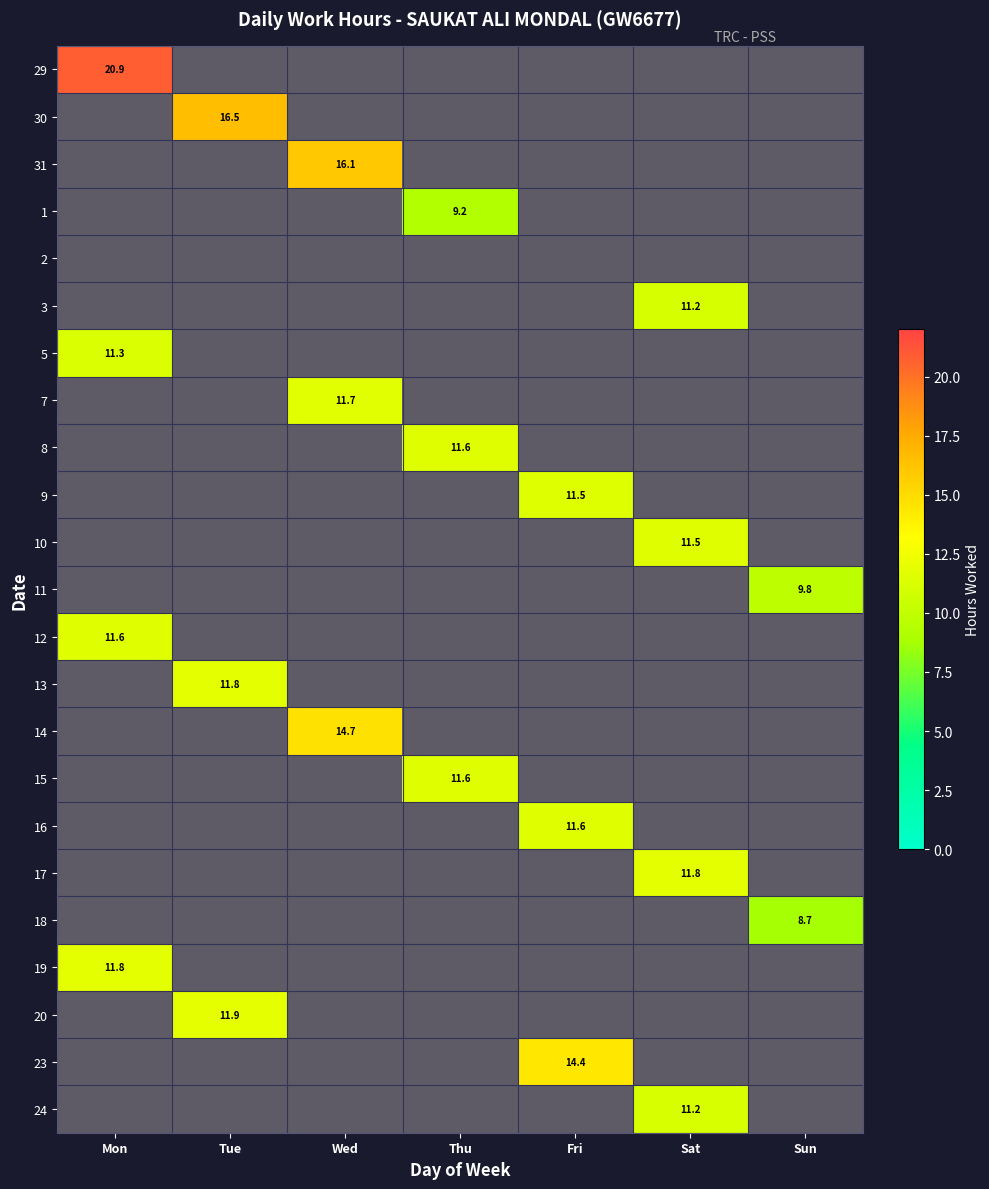

At which category does the chart reach its peak across all series?

Mon